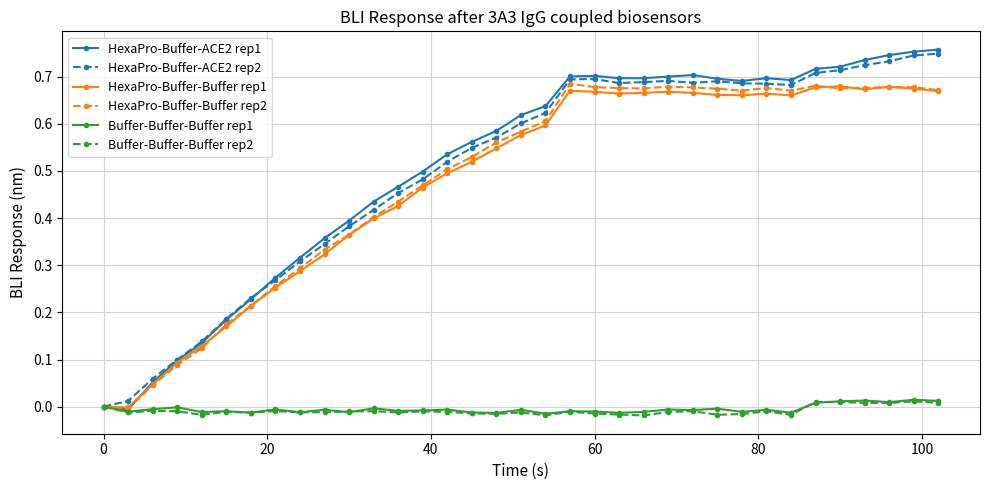

How many distinct data groups are displayed?

6